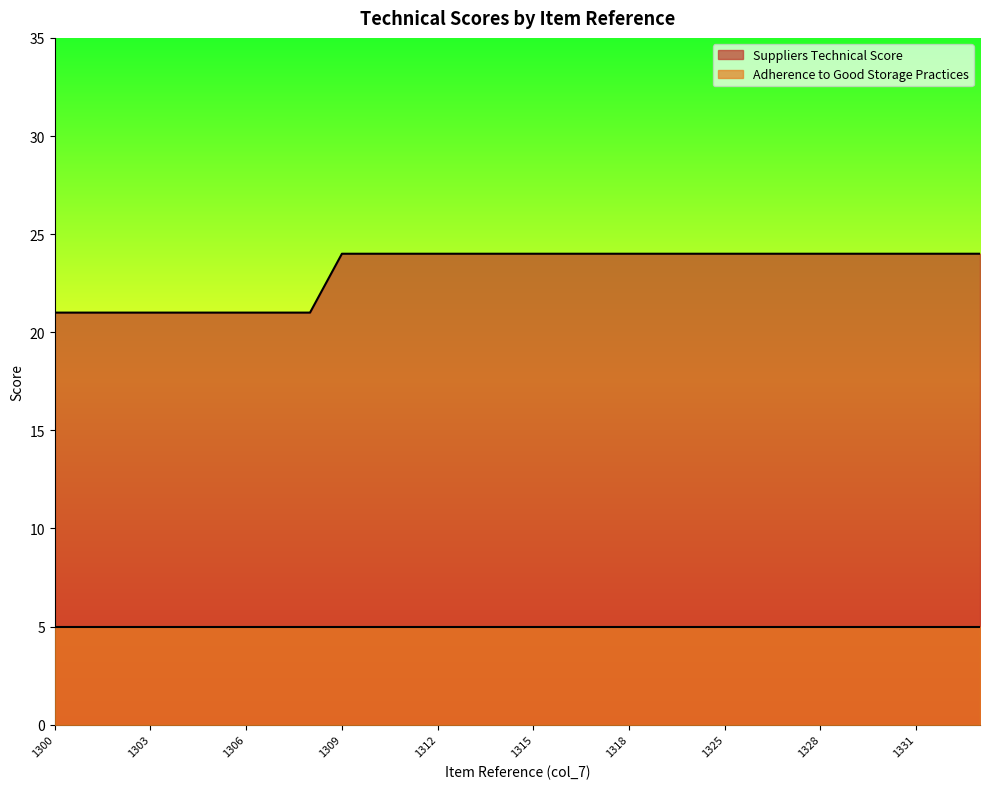

What is the value of the 12th point from the left?

24